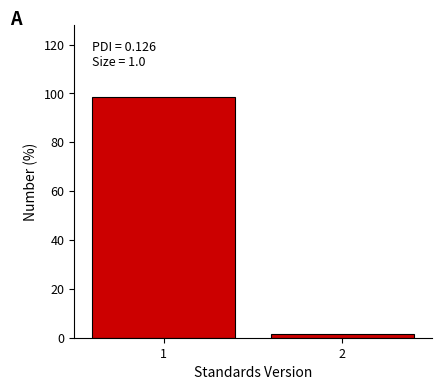

Reading left to right, transcribe all the data shown in this chart.

1=98.3	2=1.7